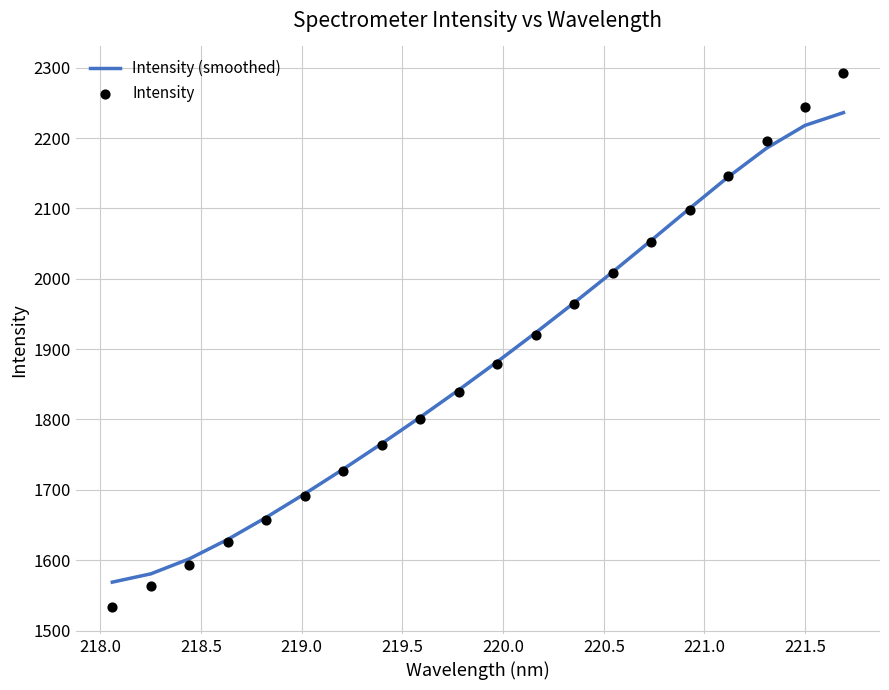

Which series has the largest Y range (max minus min)?

Intensity